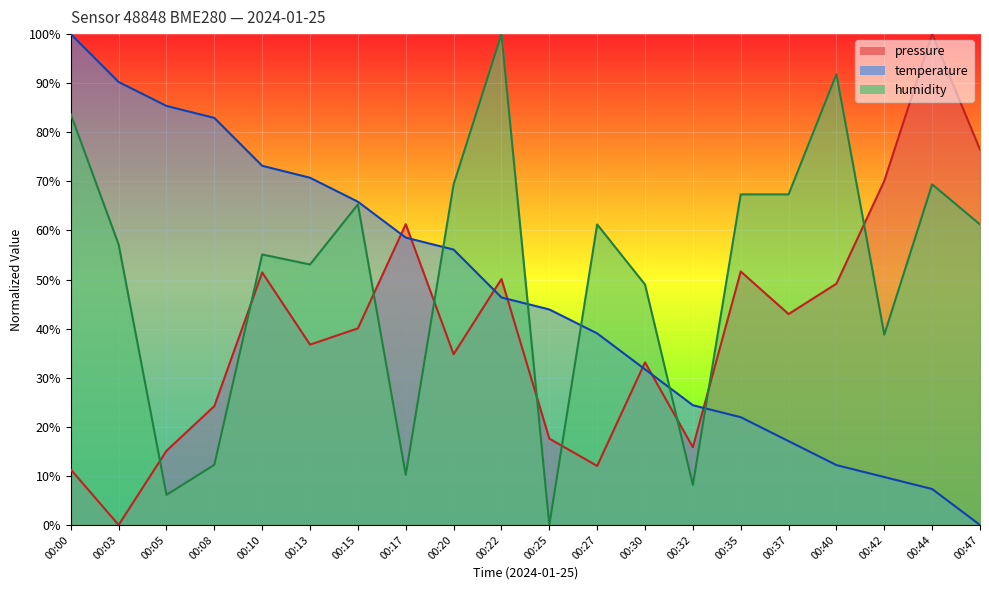

How many lines are shown in the chart?

3